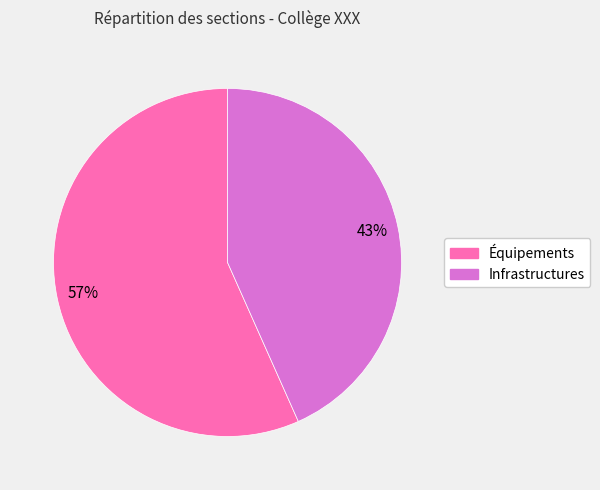

Count the number of slices in the pie.

2